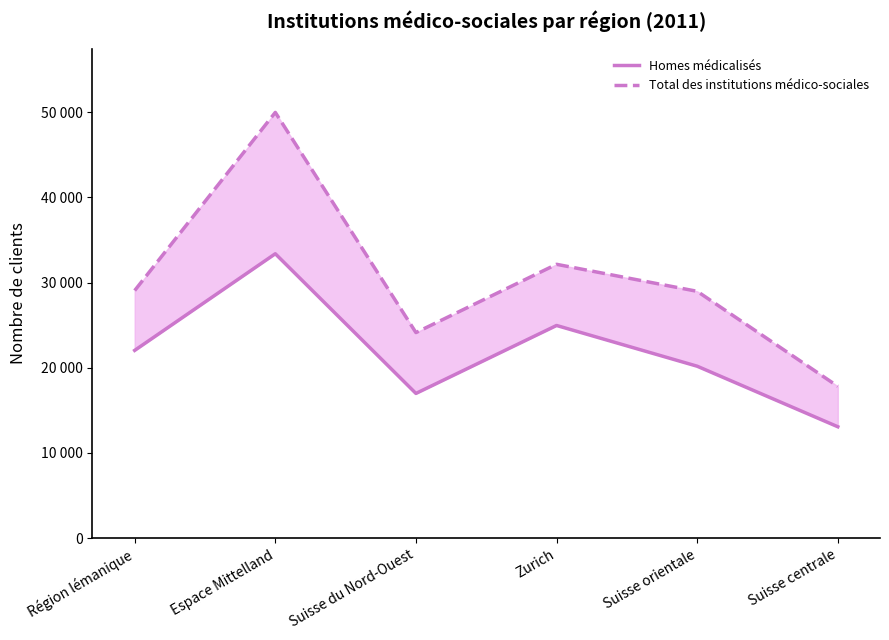

What position from the left is Région lémanique?

1